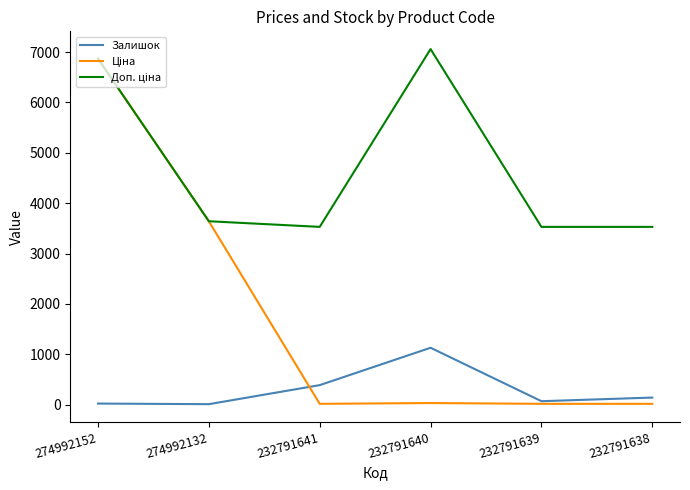

At which category is the sum across all series the highest?

274992152